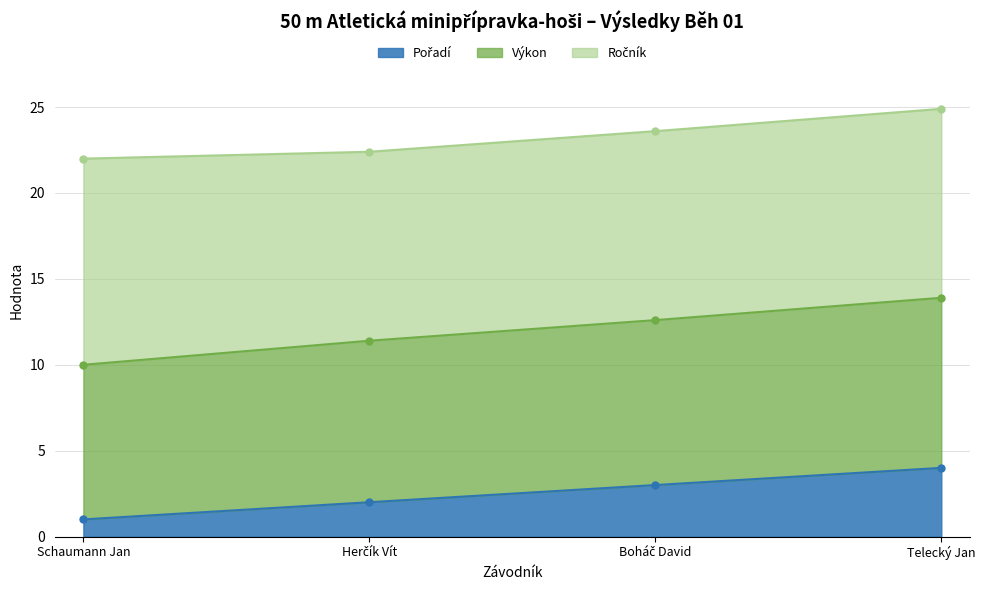

What is the label of the 2nd point from the right?

Boháč David